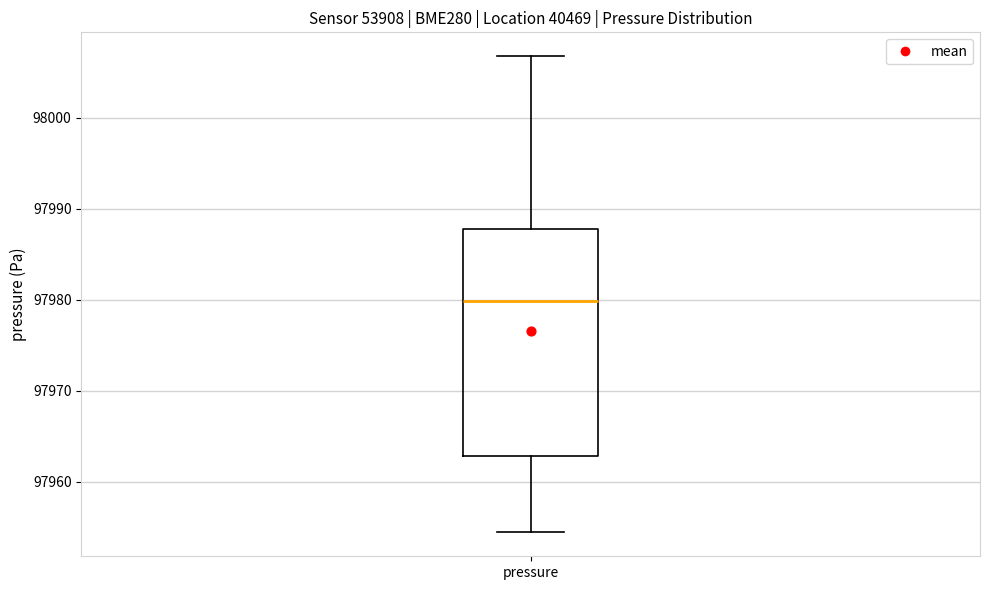

Read this box plot against the y-axis: the position of the median line, the range covered by the box, and the ends of both whiskers. The values are not printed on the chart, so give them approximately, as read against the axis.

median 97980, box 97963 to 97988, whiskers 97954 to 98007